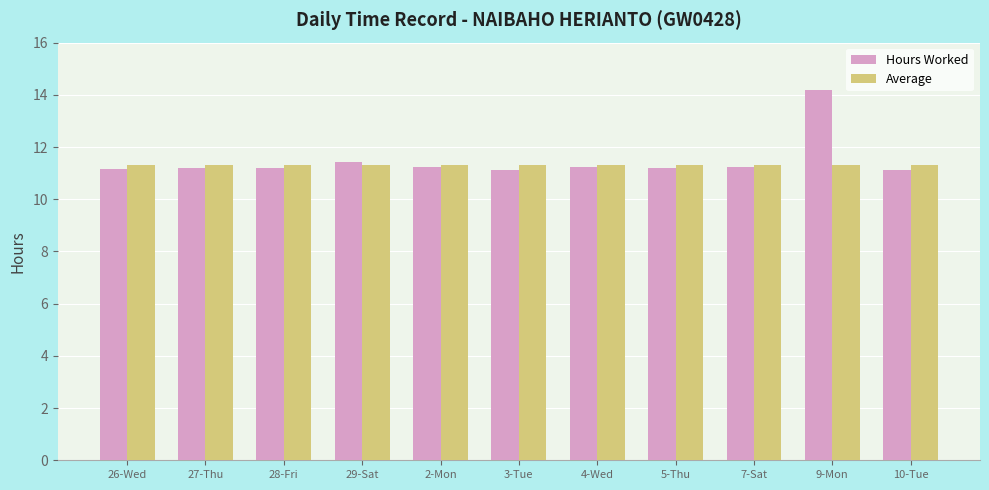

Is it true that Hours Worked equals 19.5 at 27-Thu?

False